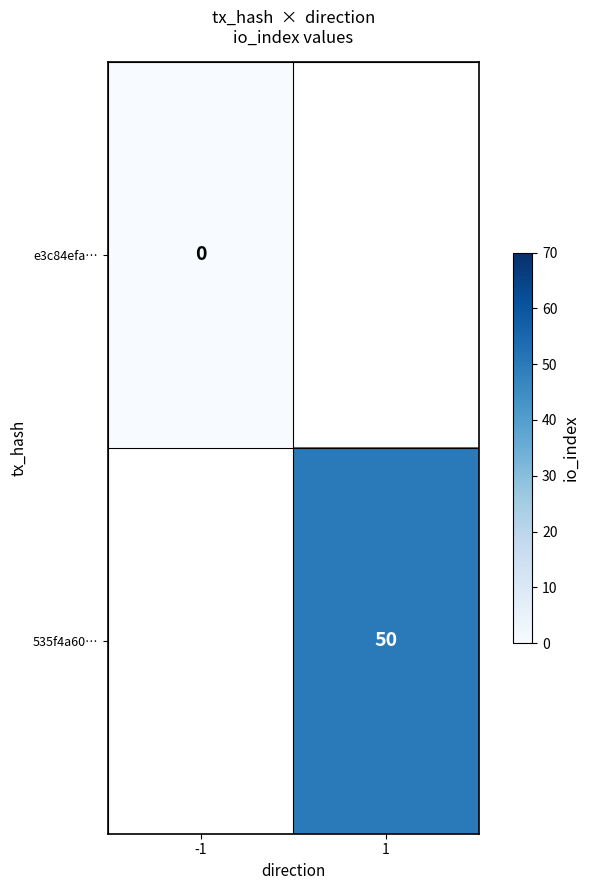

True or false: 535f4a60… has a value of 50 at 1.

True